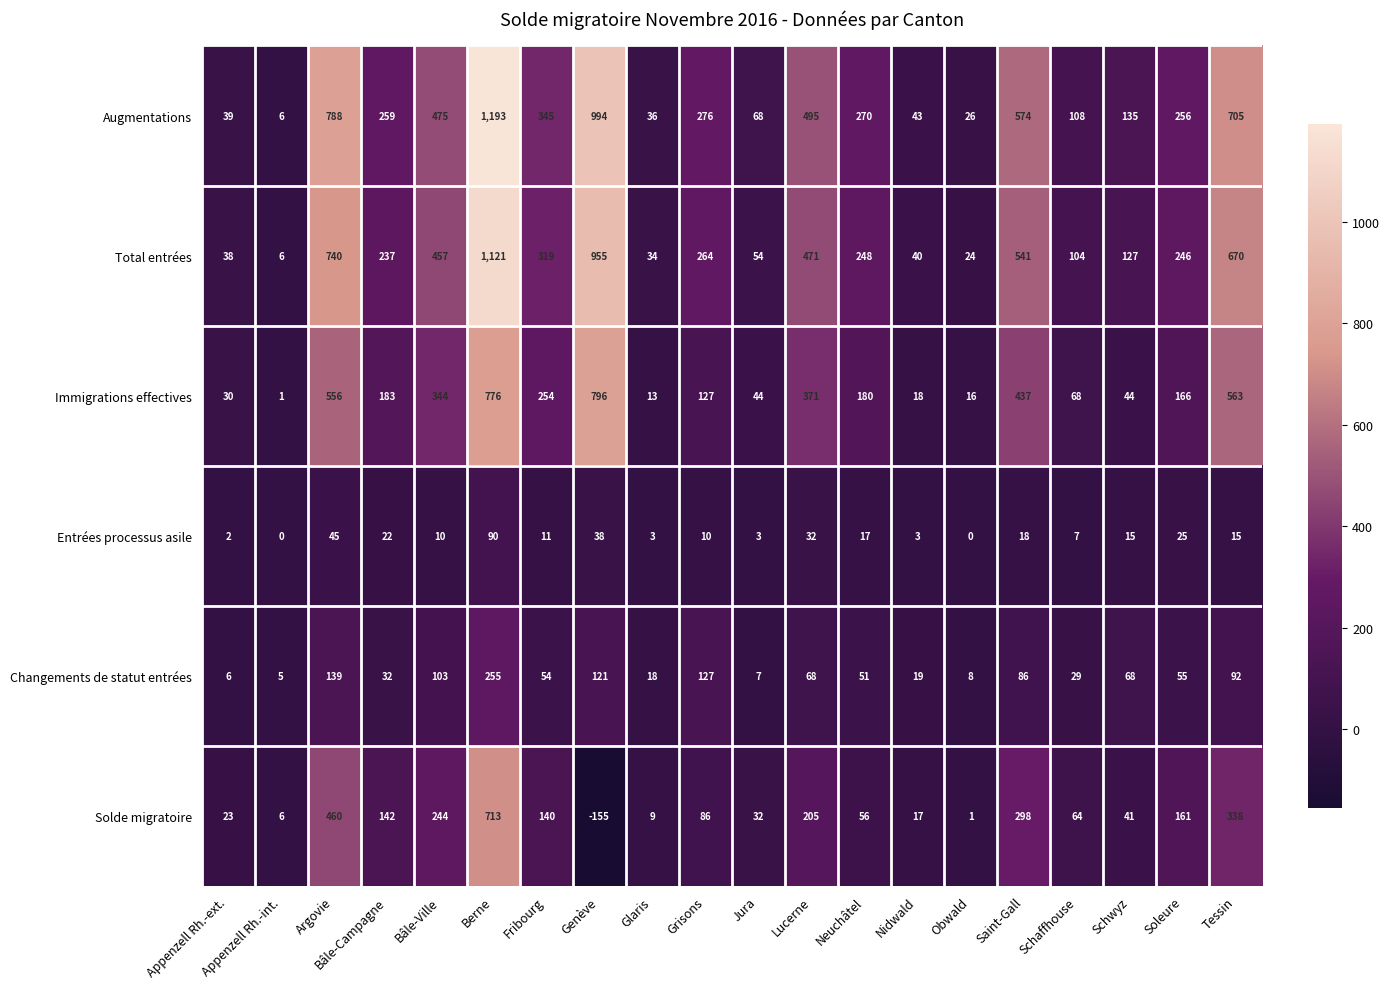

Which series has the widest spread of values?

Augmentations